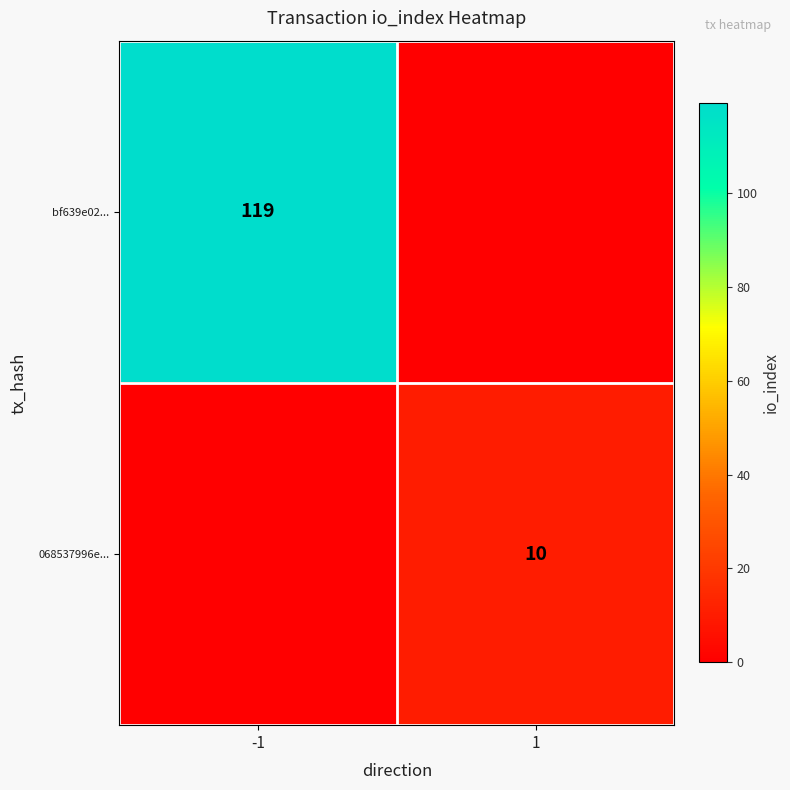

What is the spread (max minus min) of values at 1?

10